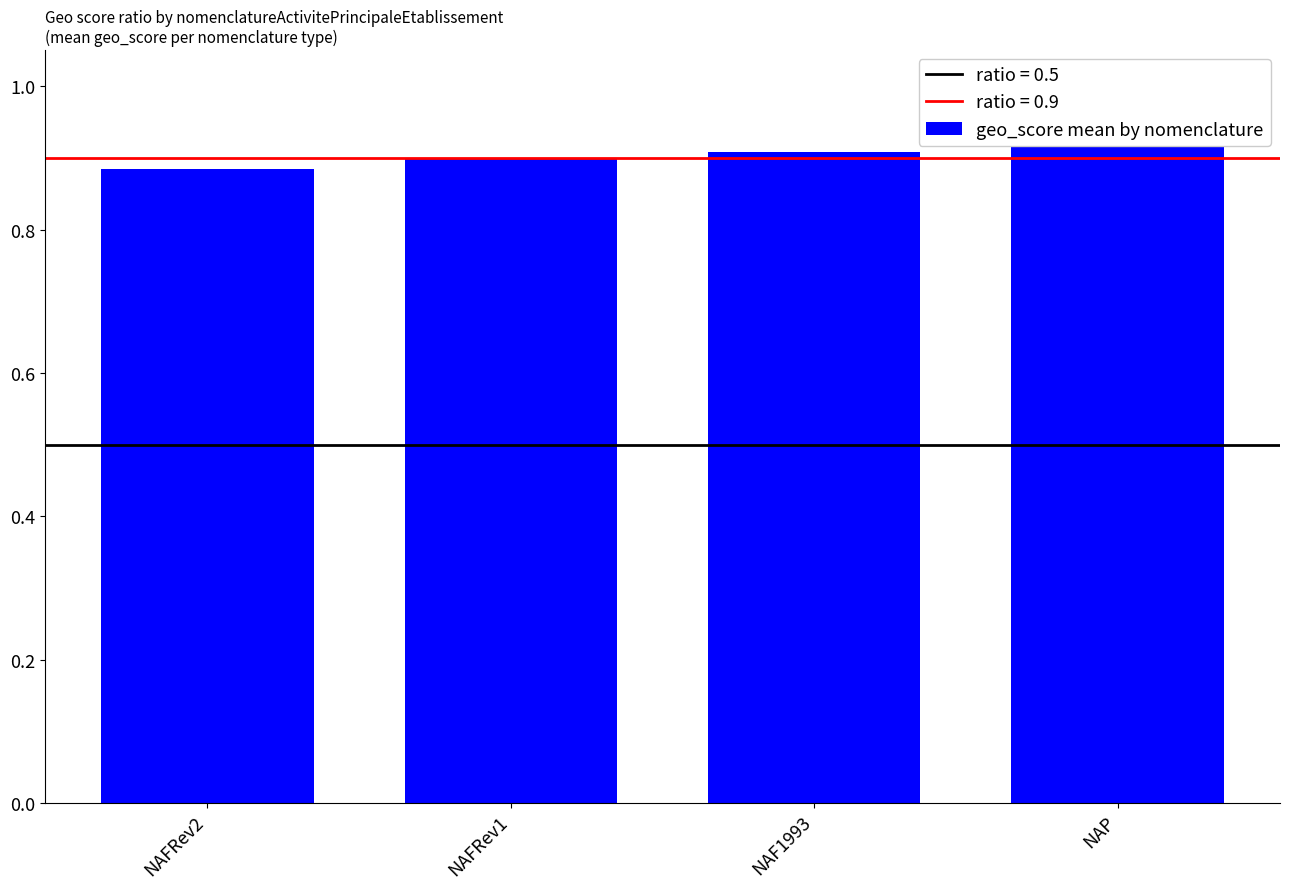

Rank the categories by value from highest to lowest.

NAP, NAF1993, NAFRev1, NAFRev2